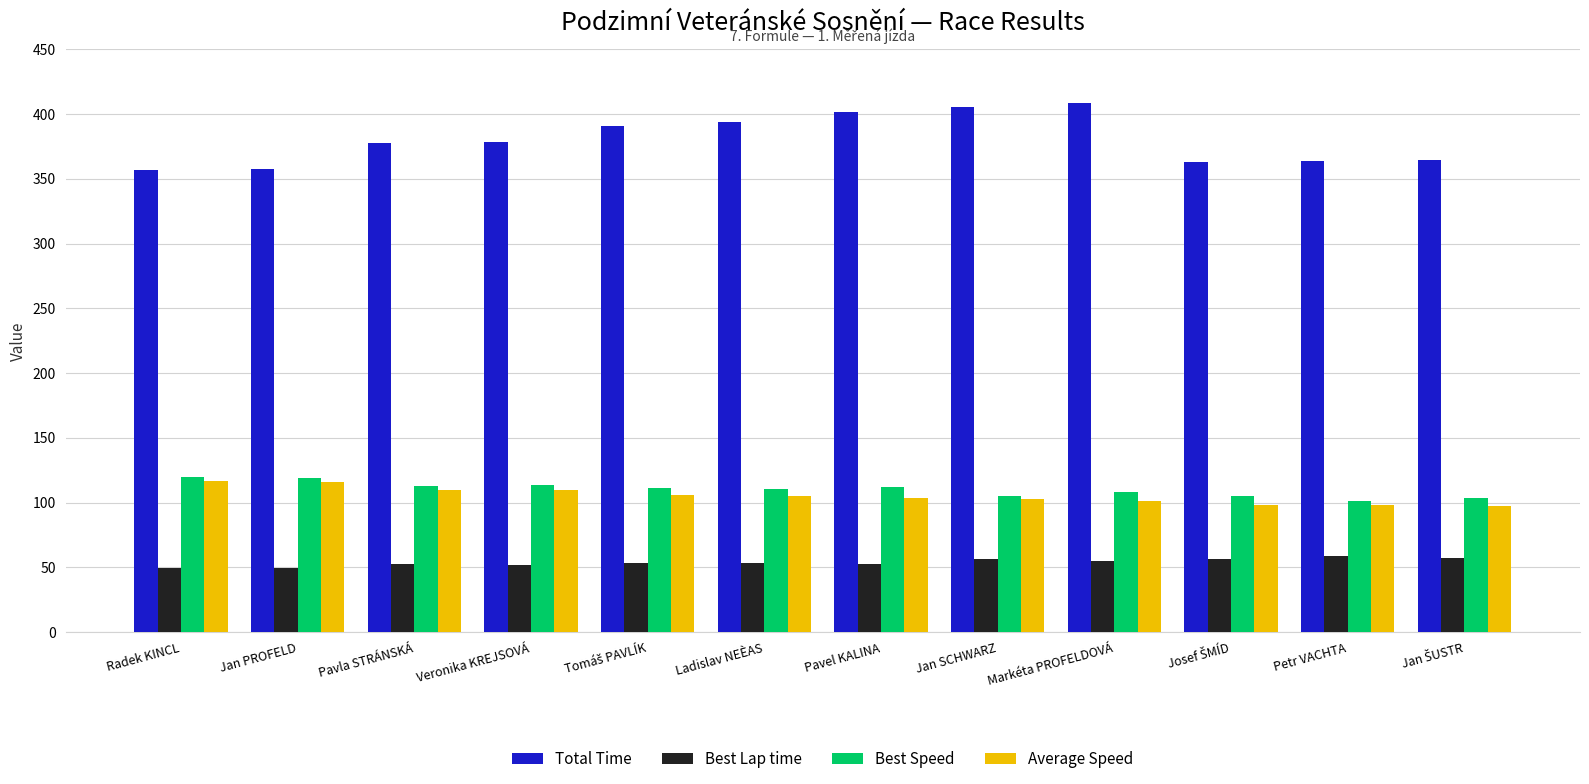

What is the difference between the second highest and second lowest values in the Average Speed series?

18.4